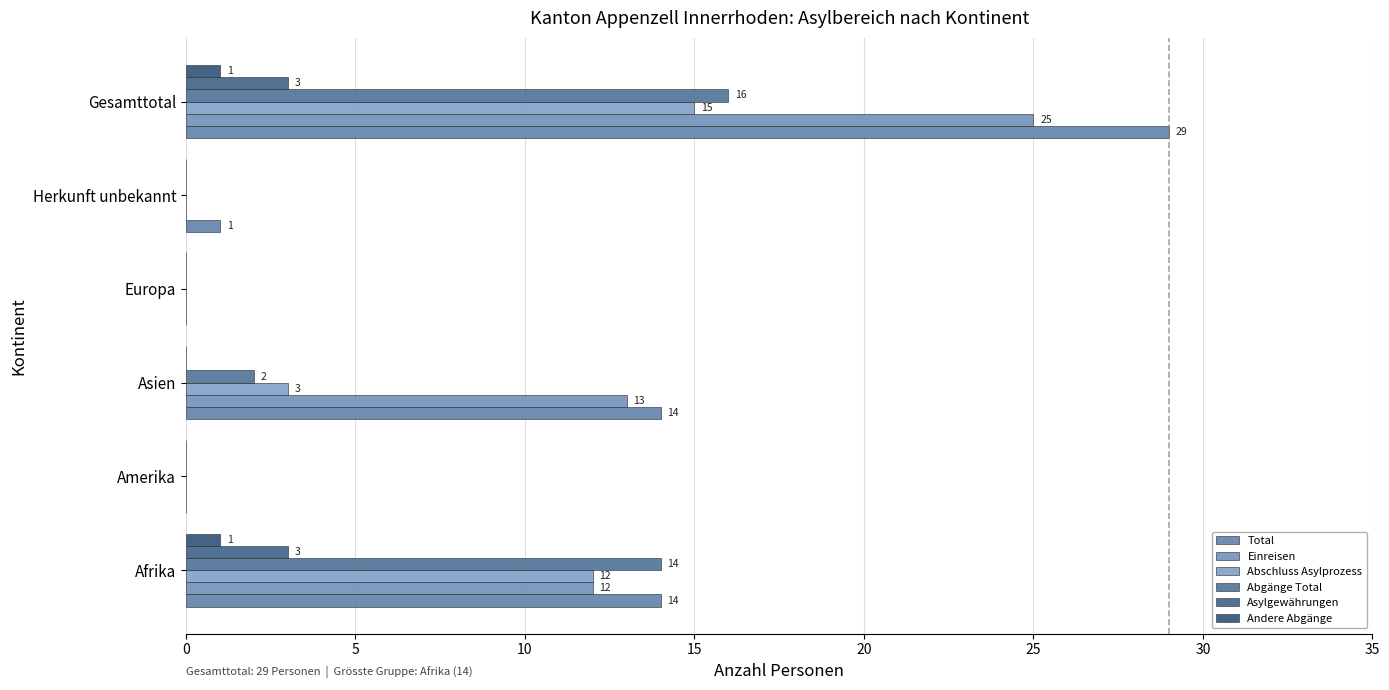

Reading left to right, extract all data points from this chart.

Total: 14	0	14	0	1	29
Einreisen: 12	0	13	0	0	25
Abschluss Asylprozess: 12	0	3	0	0	15
Abgänge Total: 14	0	2	0	0	16
Asylgewährungen: 3	0	0	0	0	3
Andere Abgänge: 1	0	0	0	0	1